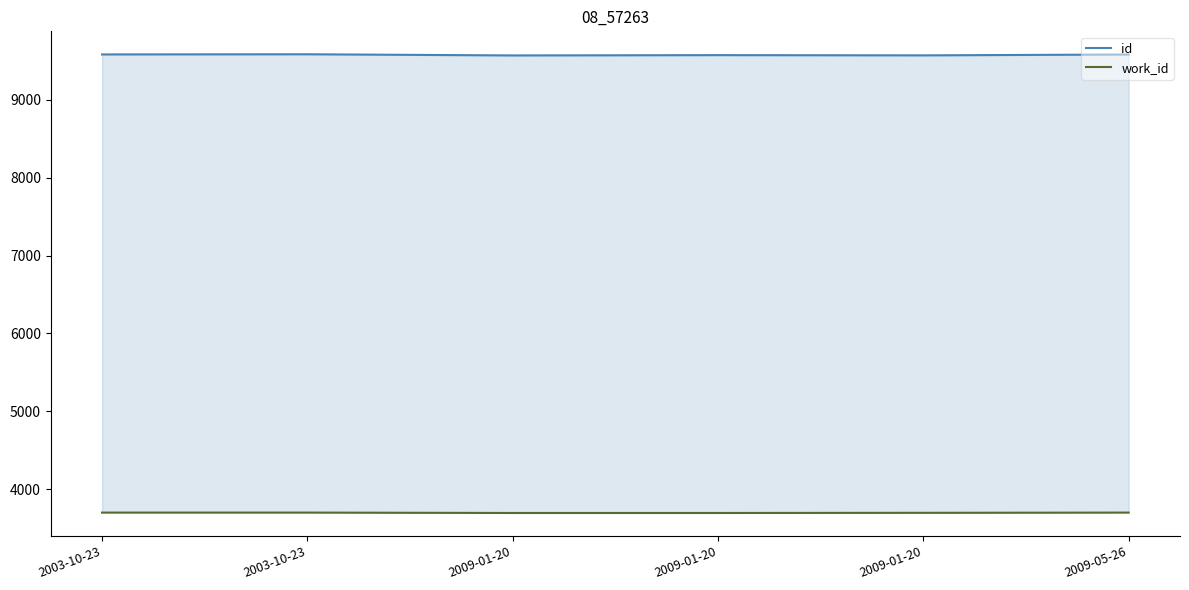

True or false: work_id has more than 2 interior local peaks.

False